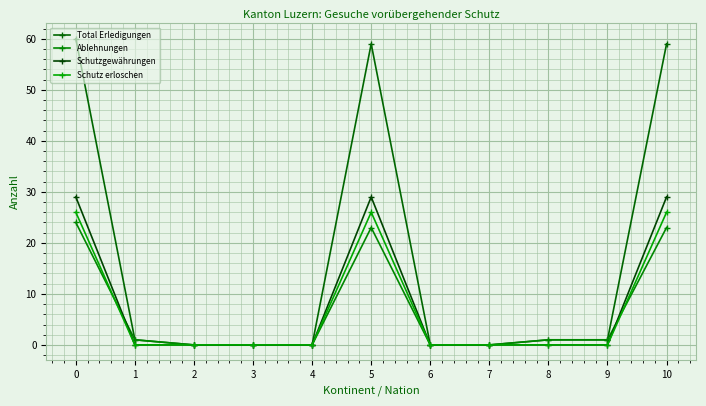

List the series in order of their peak value, highest first.

Total Erledigungen, Schutzgewährungen, Schutz erloschen, Ablehnungen